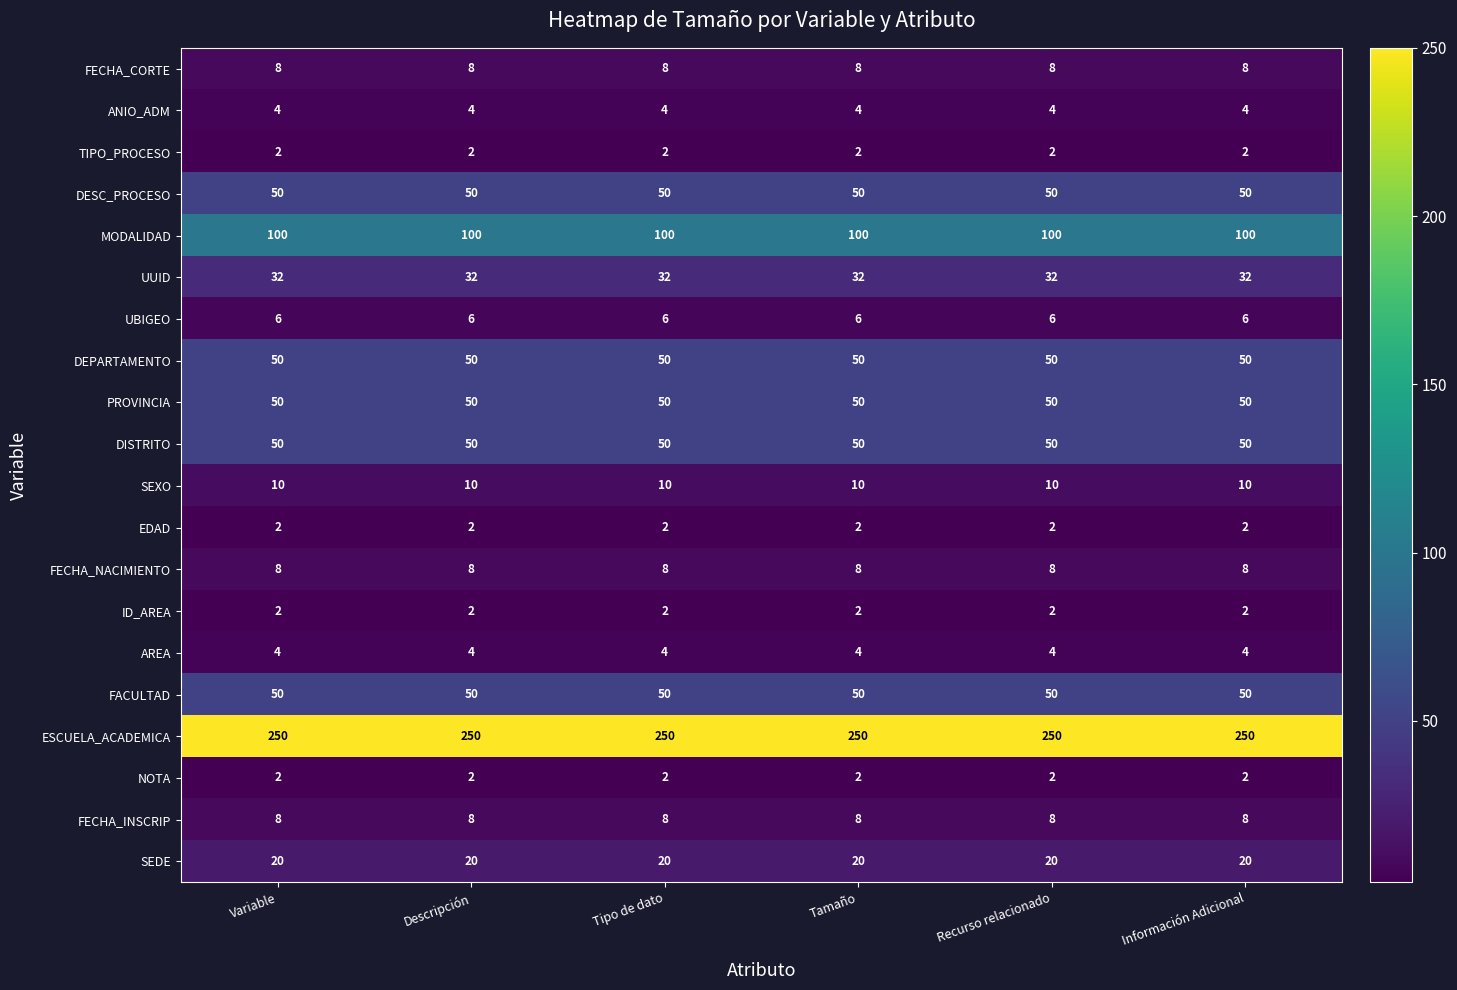

The ESCUELA_ACADEMICA series shows 383 at Tipo de dato. True or false?

False